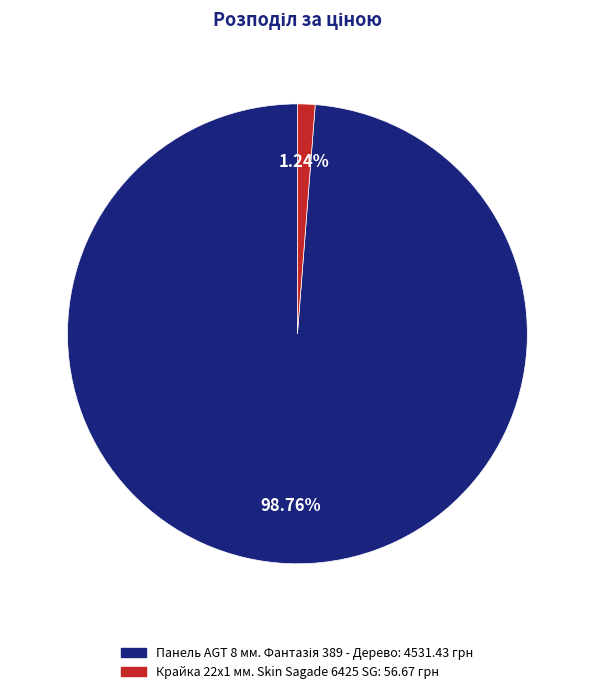

Does Крайка 22x1 мм. Skin Sagade 6425 SG account for over 50% of the chart?

No